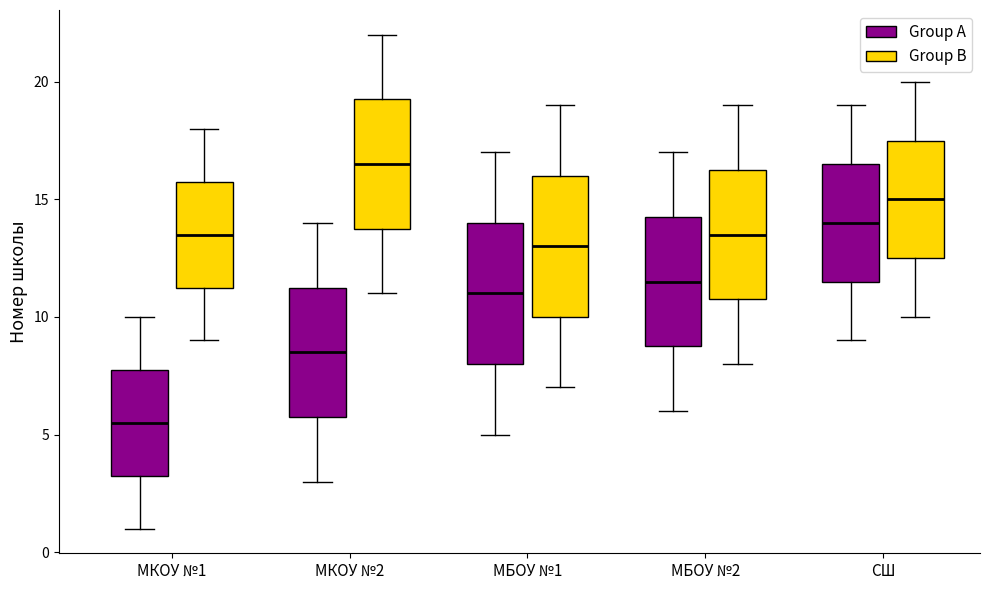

Where does the median line of the box for МБОУ №2 (Group B) sit on the y-axis? The values are not printed on the chart, so give them approximately, as read against the axis.

13.5